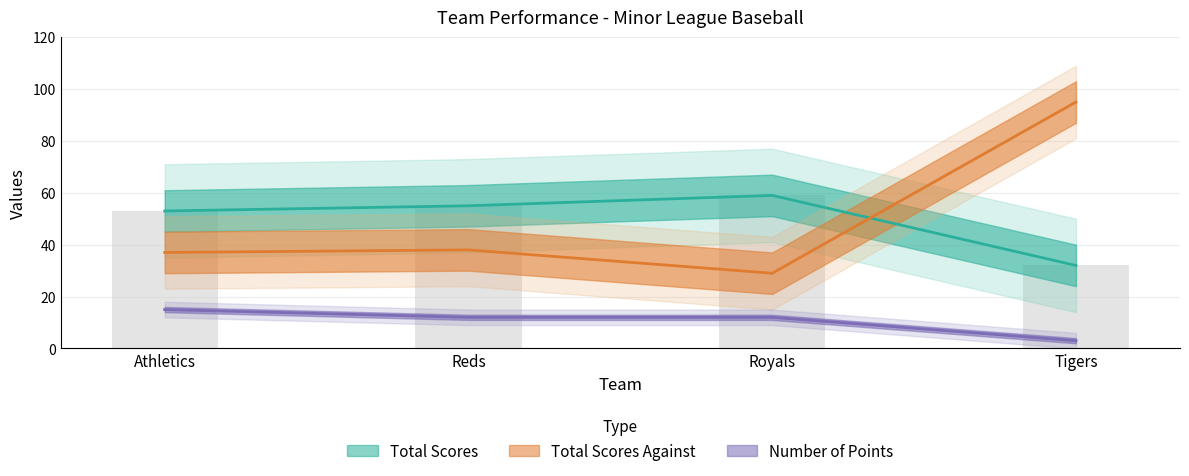

The value of Number of Points at Reds is 12. True or false?

True